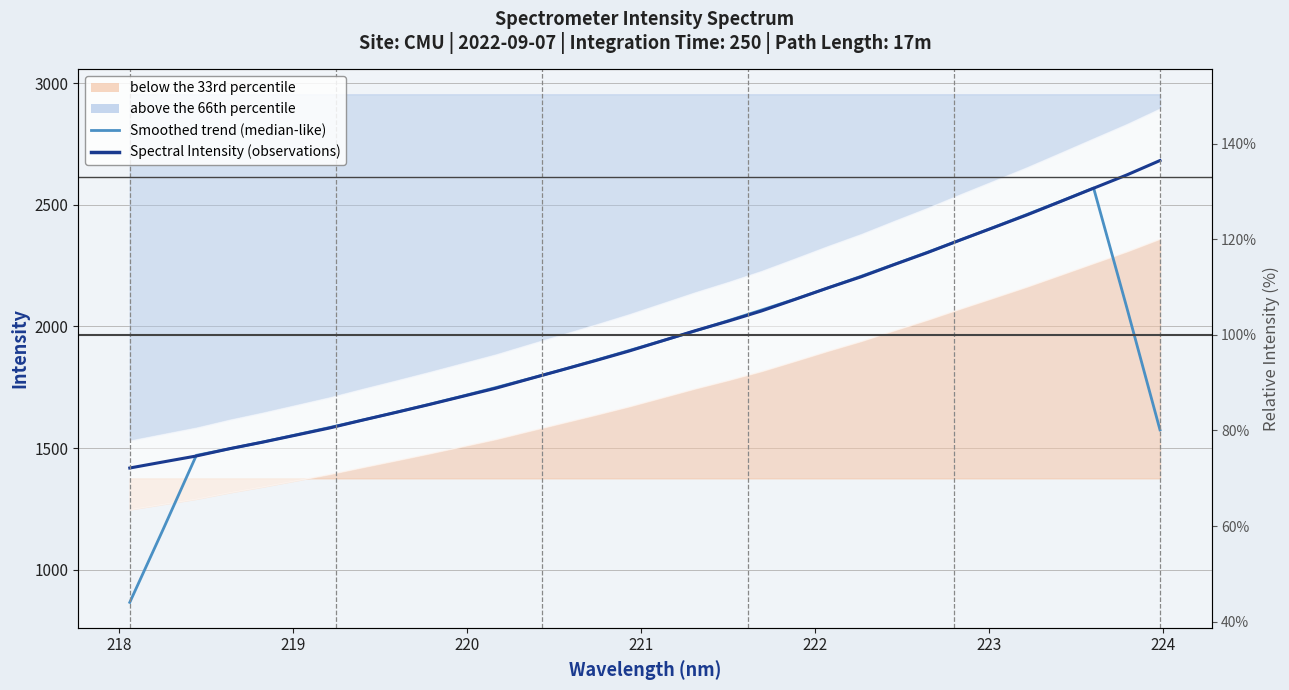

How many categories are shown in the chart?

32